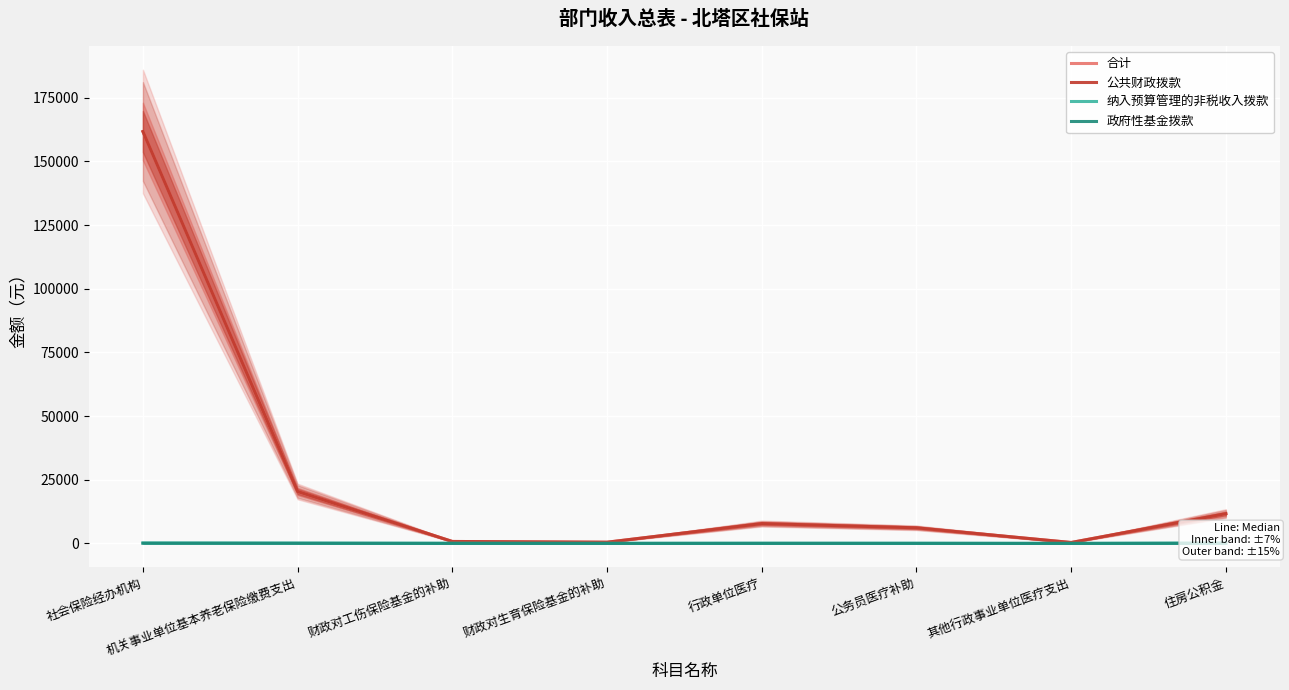

At which category does 公共财政拨款 reach its first local valley?

财政对生育保险基金的补助